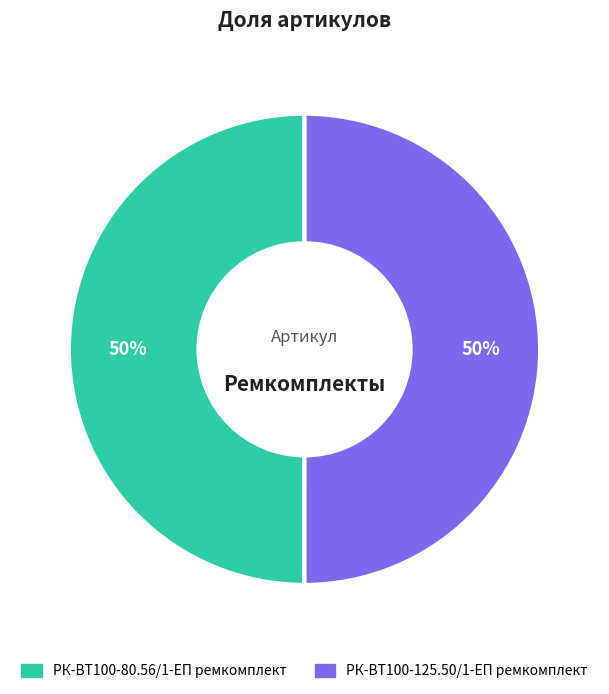

Combined, do РК-ВТ100-125.50/1-ЕП ремкомплект and РК-ВТ100-80.56/1-ЕП ремкомплект account for over 50%?

Yes